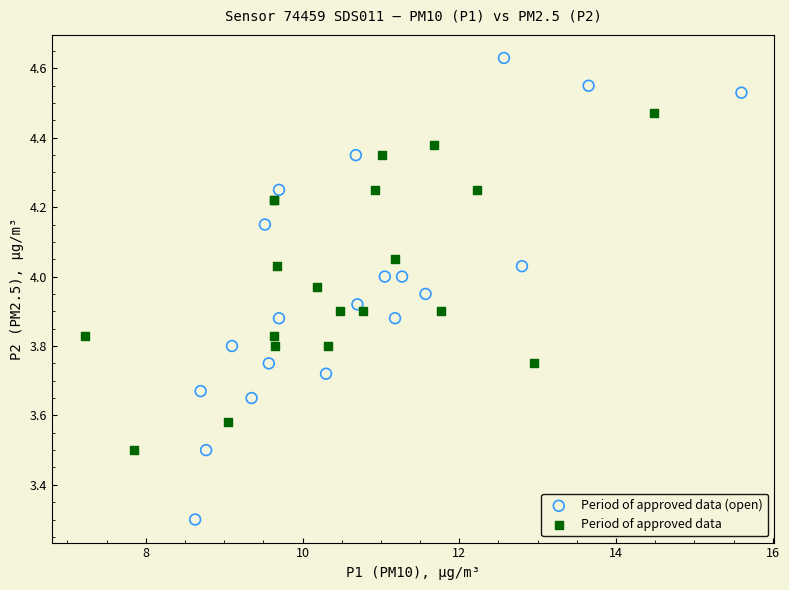

Which series has the widest spread of Y values?

Period of approved data (open)